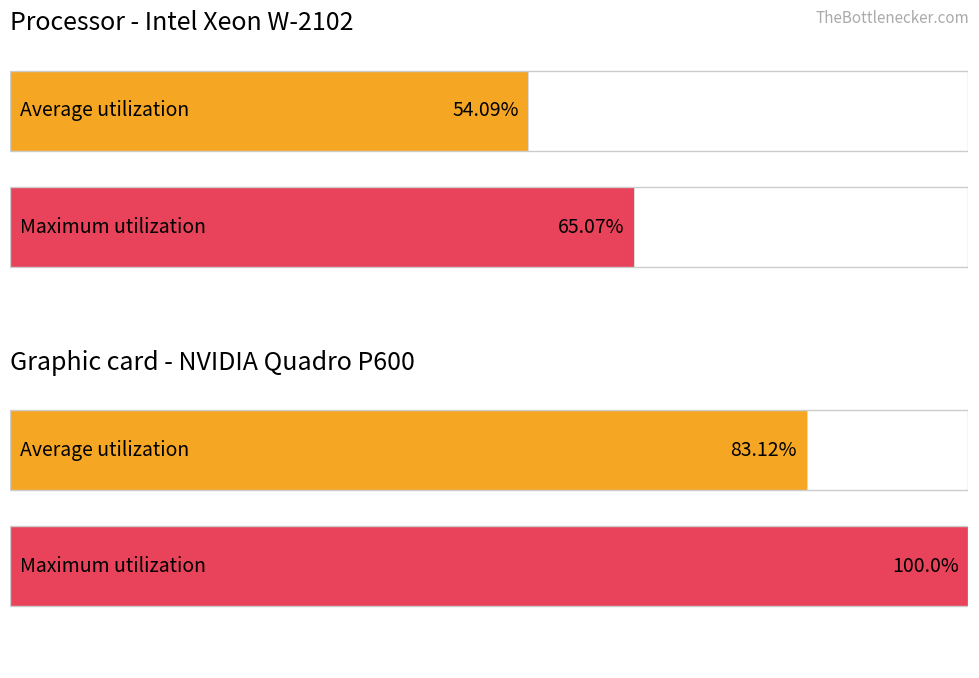

What are all the series names shown in the legend?

Average utilization, Maximum utilization